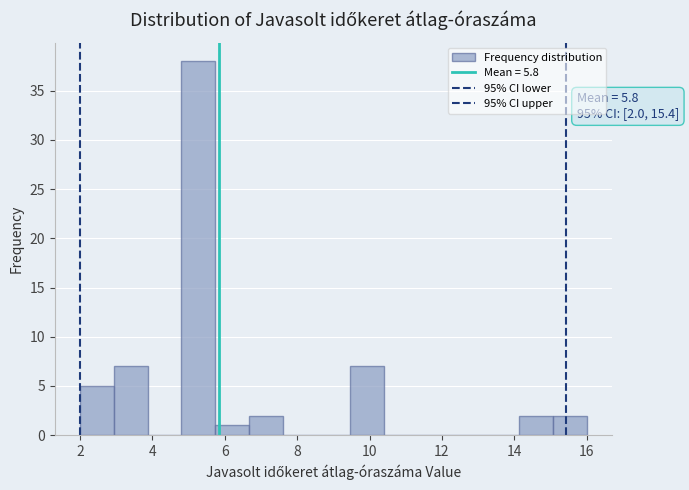

Which range on the x-axis has the tallest bar?

4.8 to 5.8